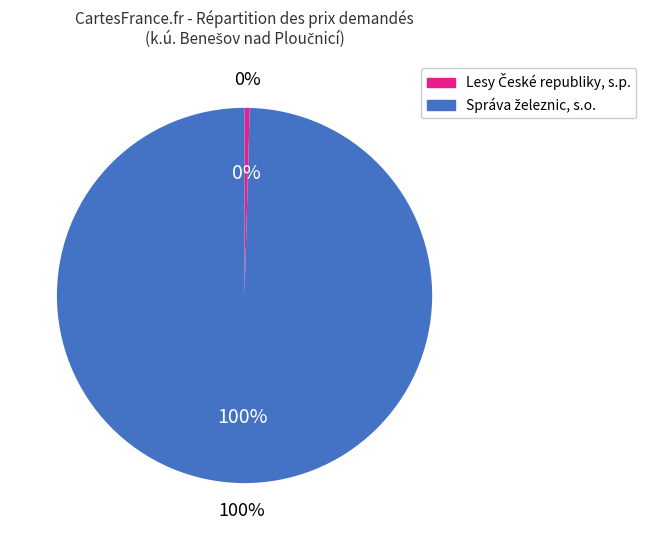

Is it true that 96528 is 1% of the pie?

True